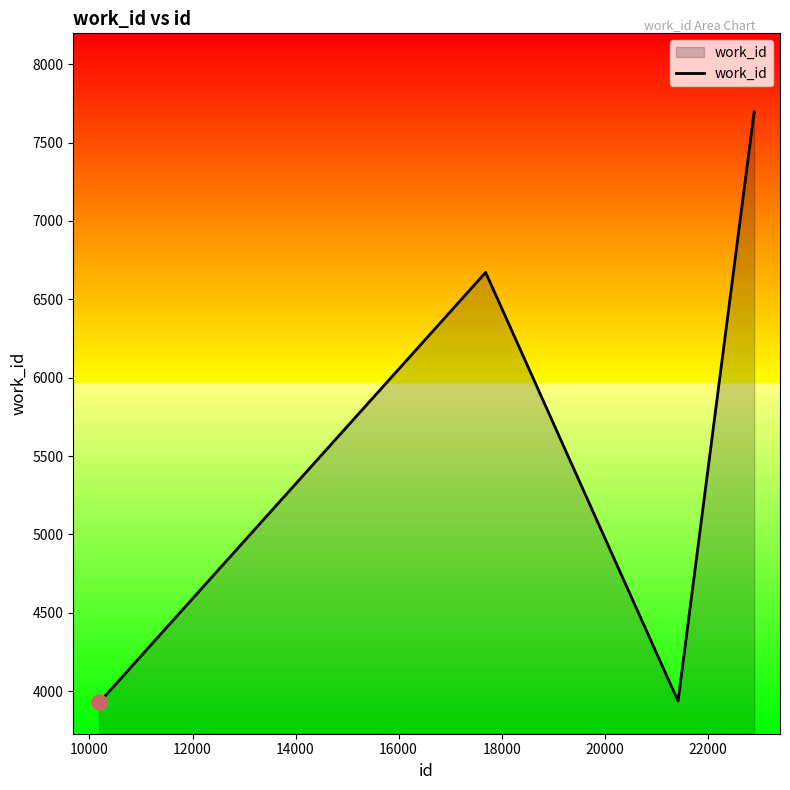

What is the difference between the maximum and minimum values?

3768